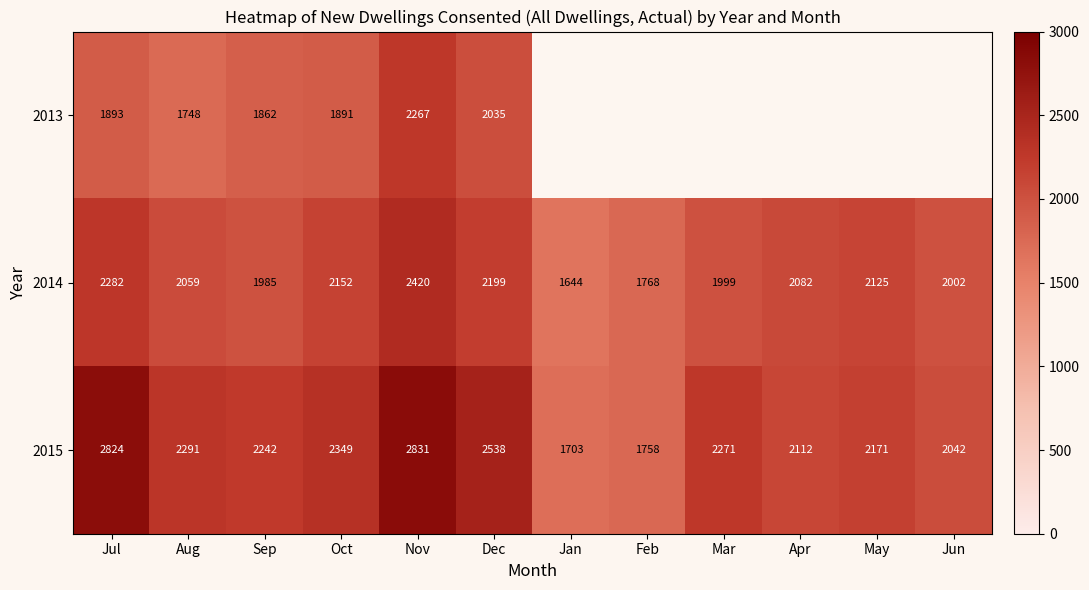

How many data points in 2014 are less than 2082?

6